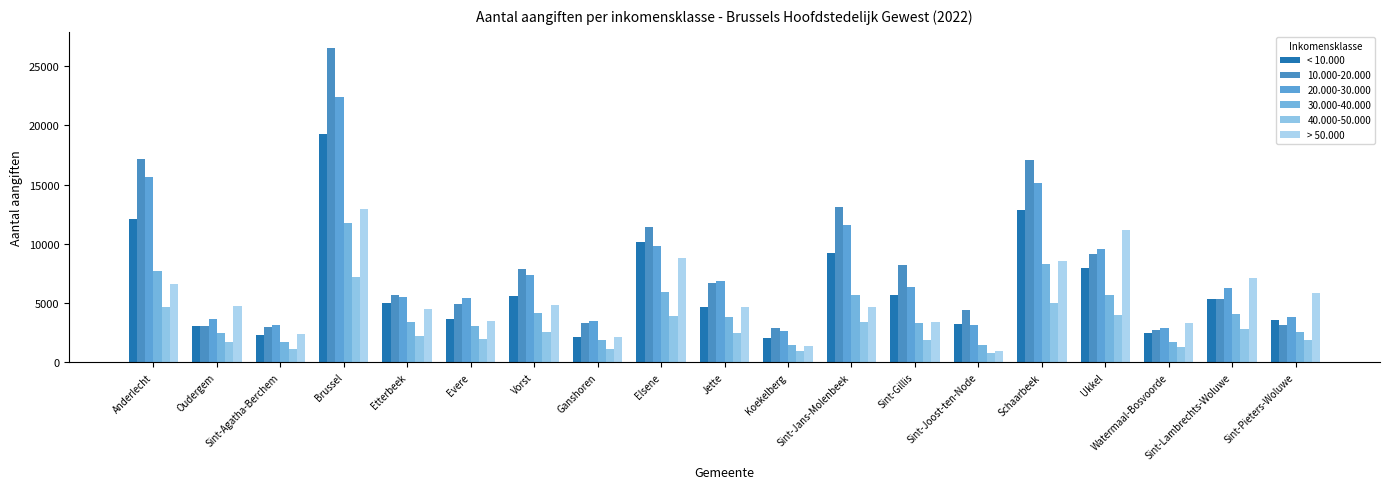

What is the sum of all < 10.000 values?

120294